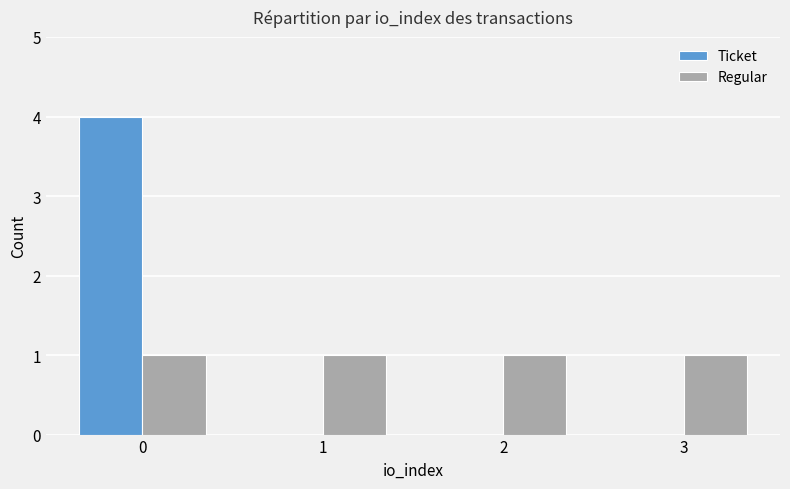

Is it true that Ticket equals 0 at 3?

True